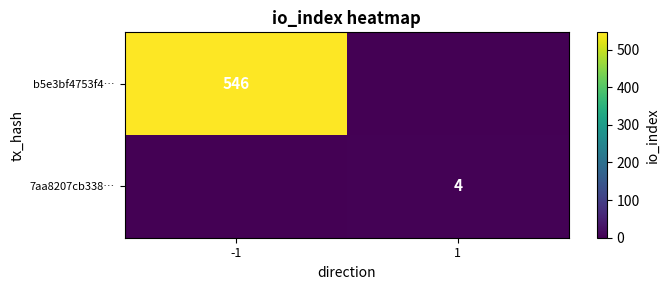

True or false: b5e3bf4753f4… has a value of 546 at -1.

True